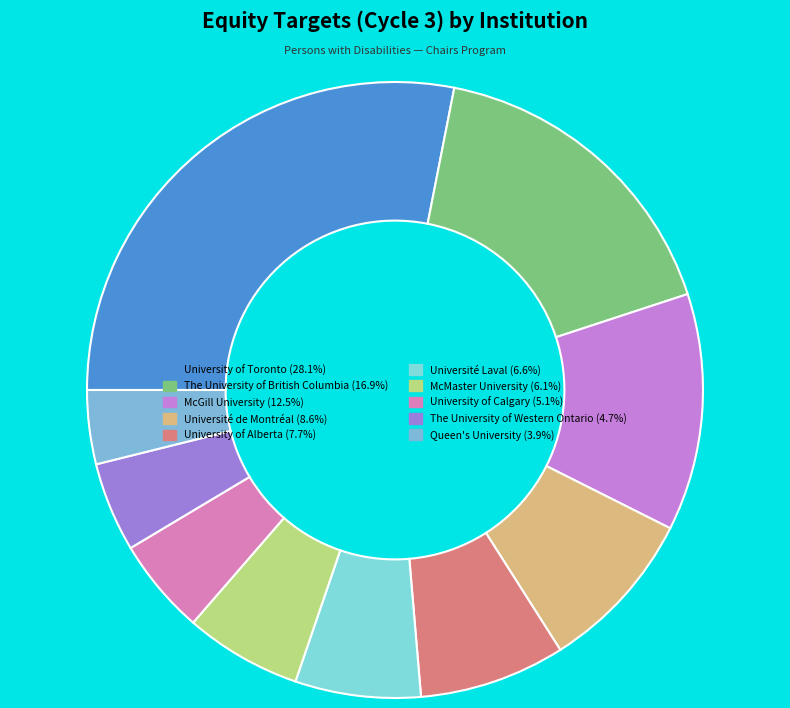

Which category has the biggest portion of the pie?

University of Toronto